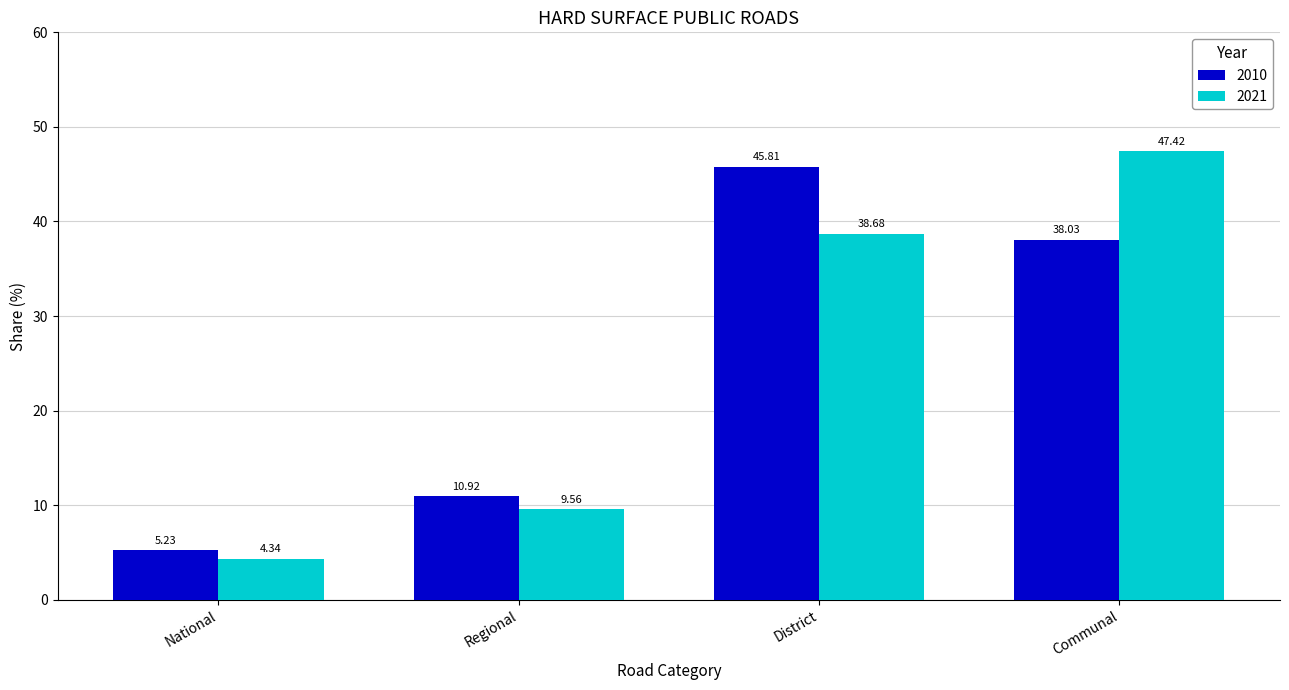

What is the label of the 2nd bar from the left?

Regional